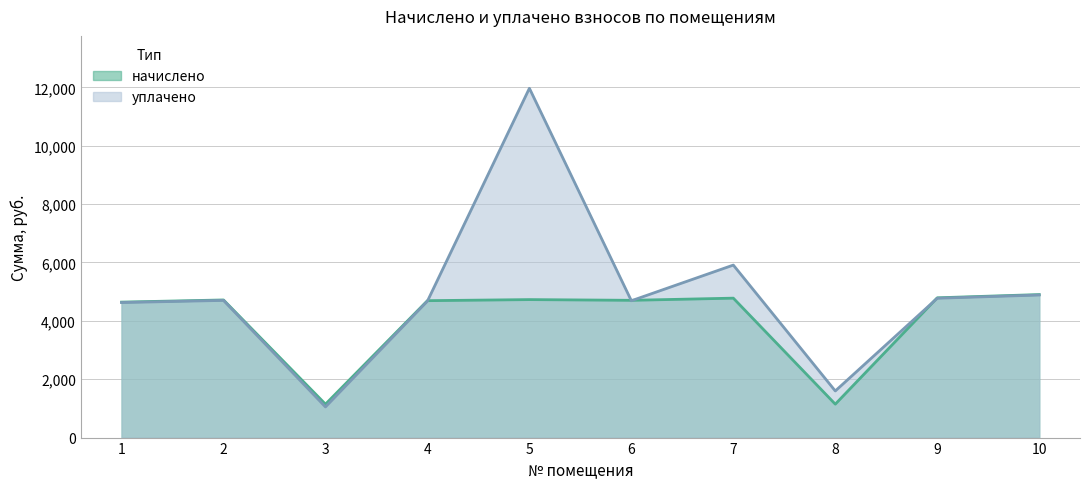

Which series ends up on top after the final intersection of начислено and уплачено?

начислено